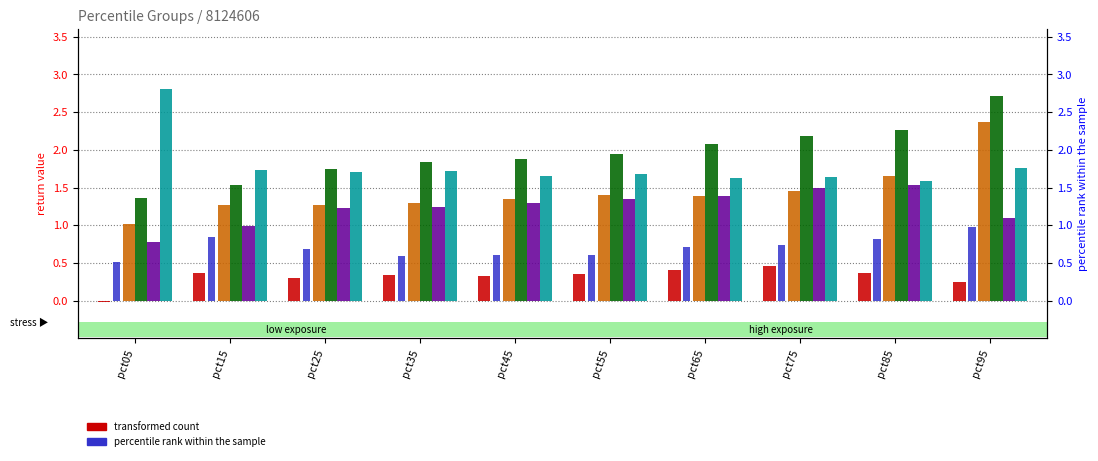

What is the sum of all Jan values?

3.2